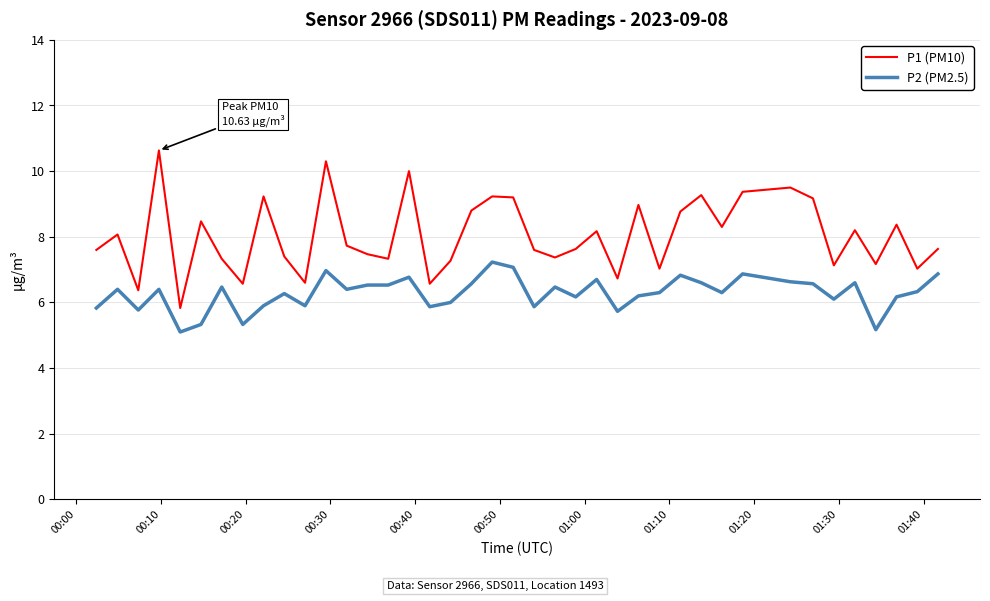

Count the number of data series in this chart.

2